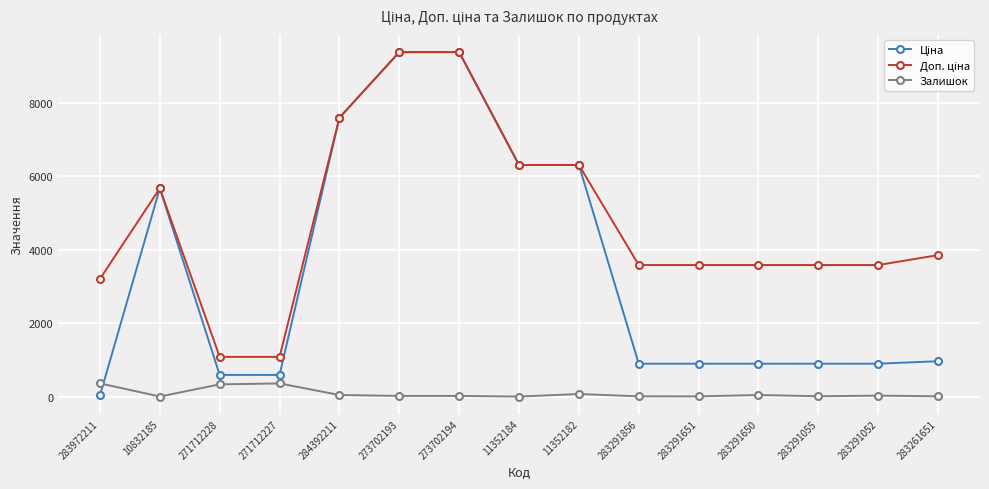

What is the spread (max minus min) of values at 271712228?

748.7